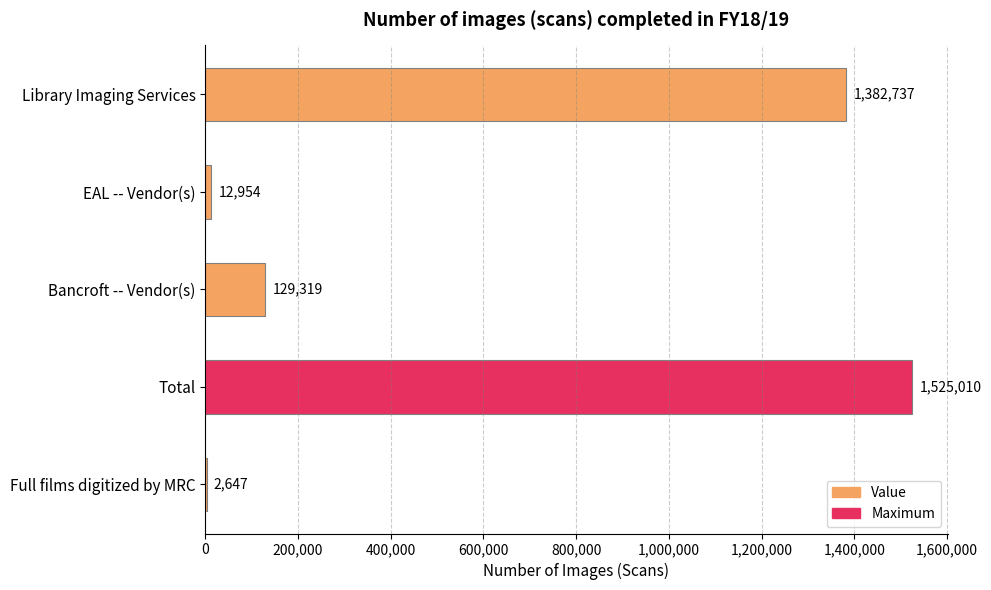

Reading top to bottom, extract all data points from this chart.

Library Imaging Services=1382737	EAL -- Vendor(s)=12954	Bancroft -- Vendor(s)=129319	Total=1525010	Full films digitized by MRC=2647